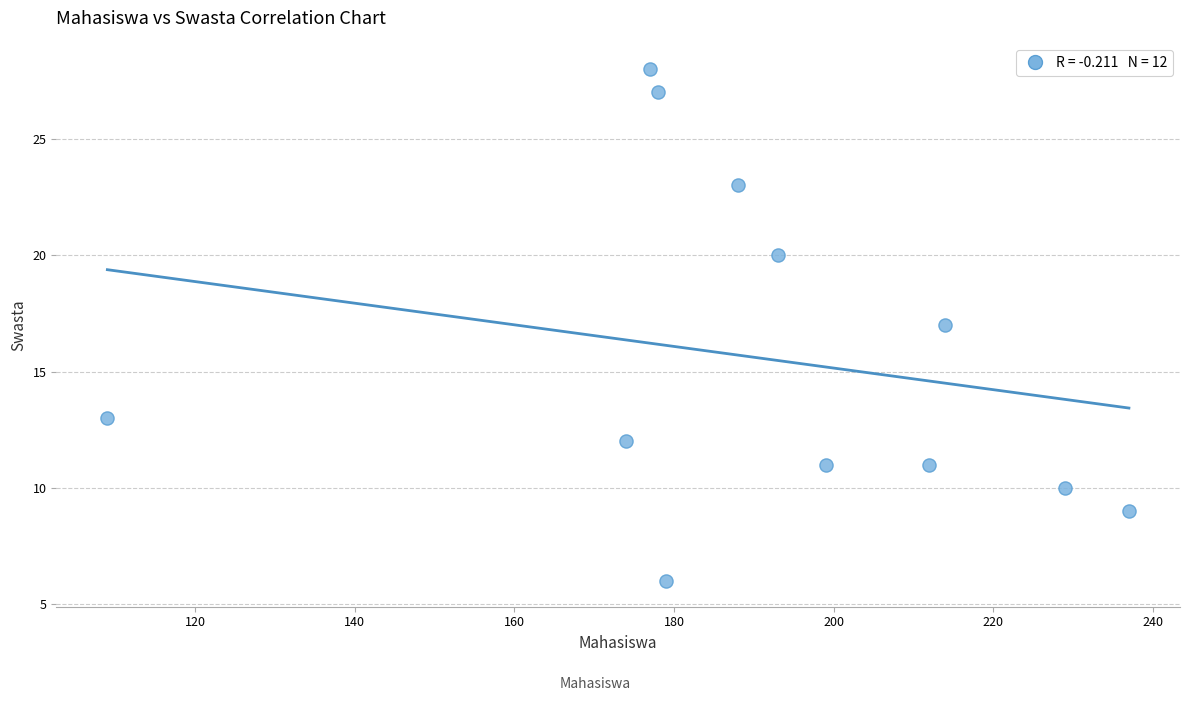

What is the range of Y values (max minus min)?

22